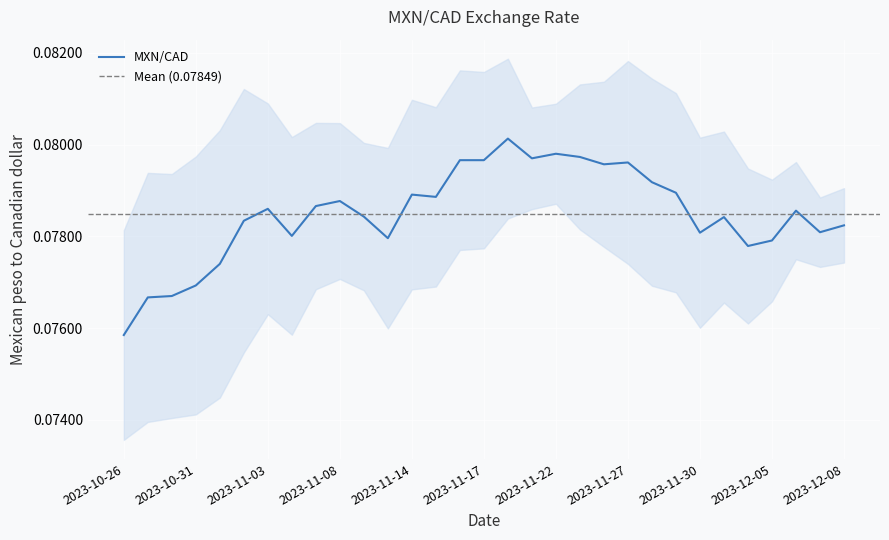

What is the maximum value shown in the chart?

0.1